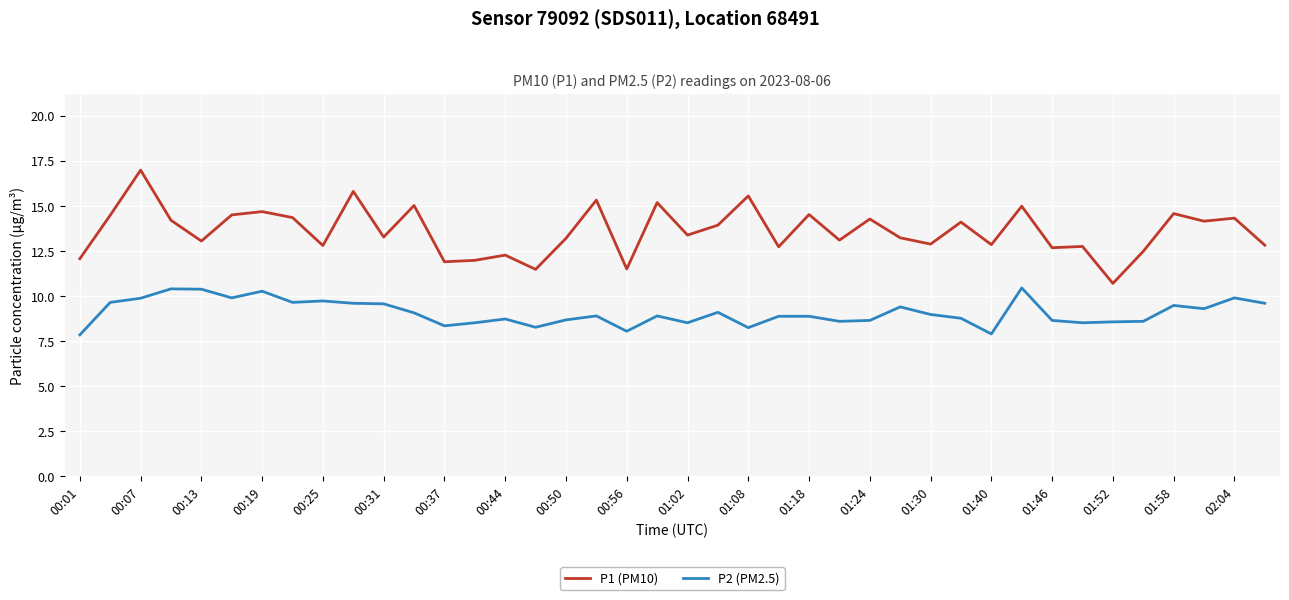

True or false: P1 (PM10) and P2 (PM2.5) intersect in this chart.

False